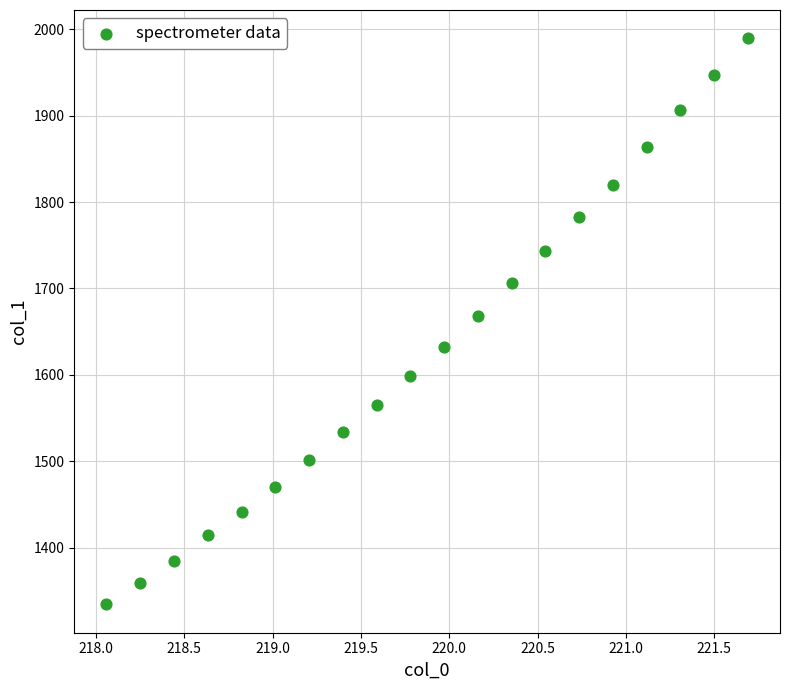

What is the range of X values (max minus min)?

3.6